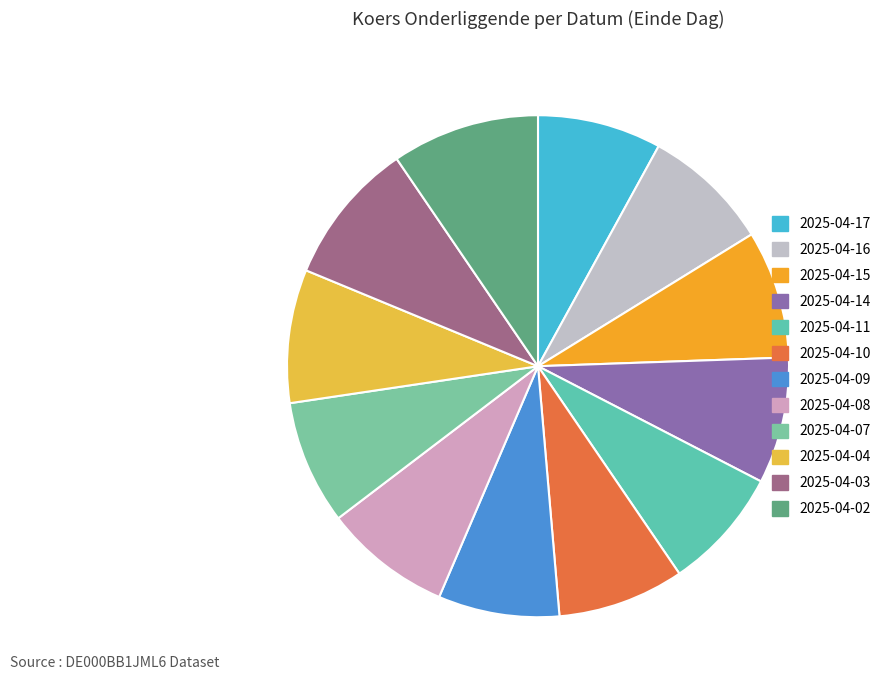

Count the number of slices in the pie.

12